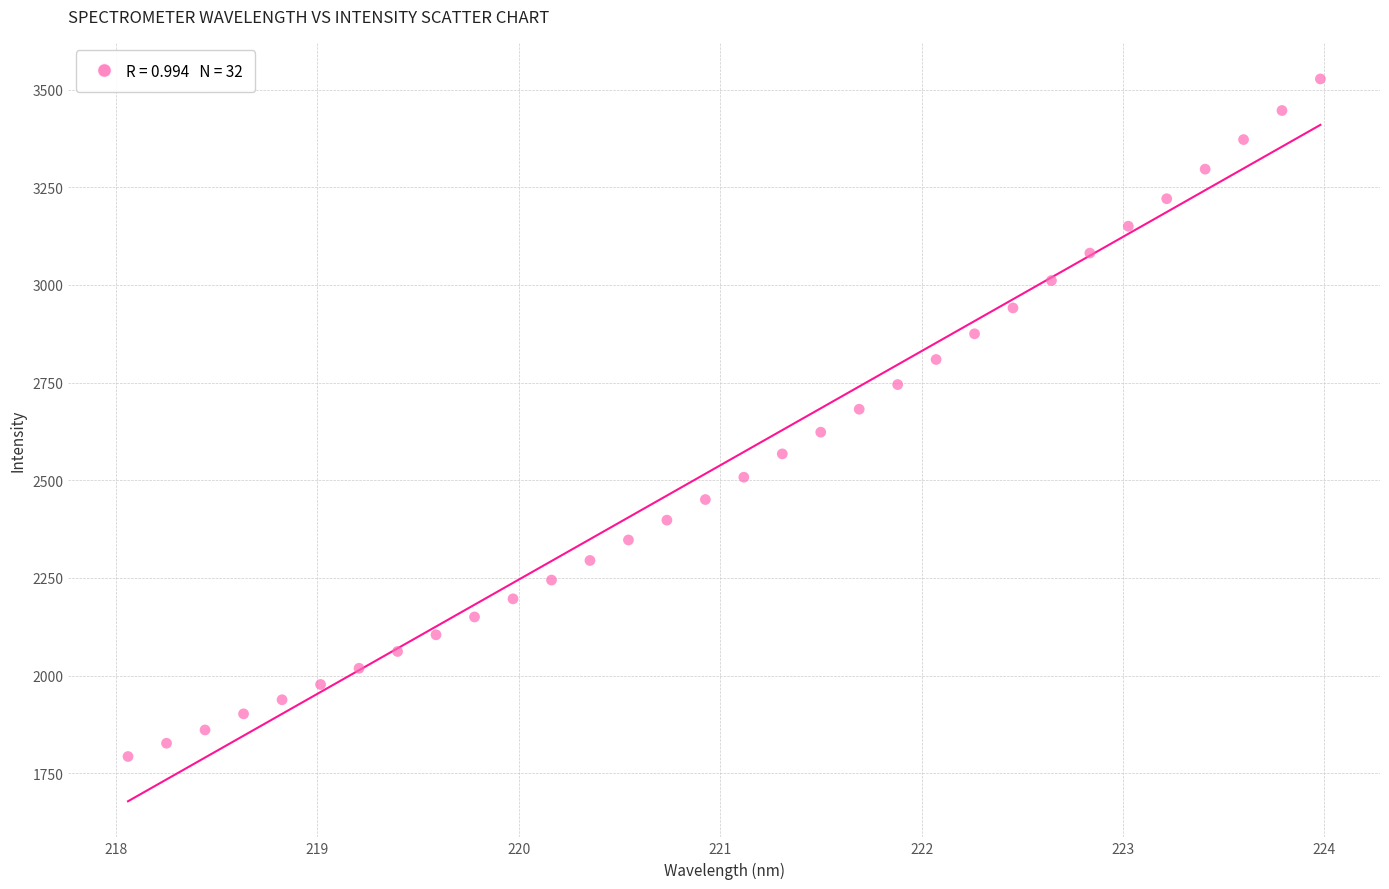

What is the range of Y values (max minus min)?

1734.4